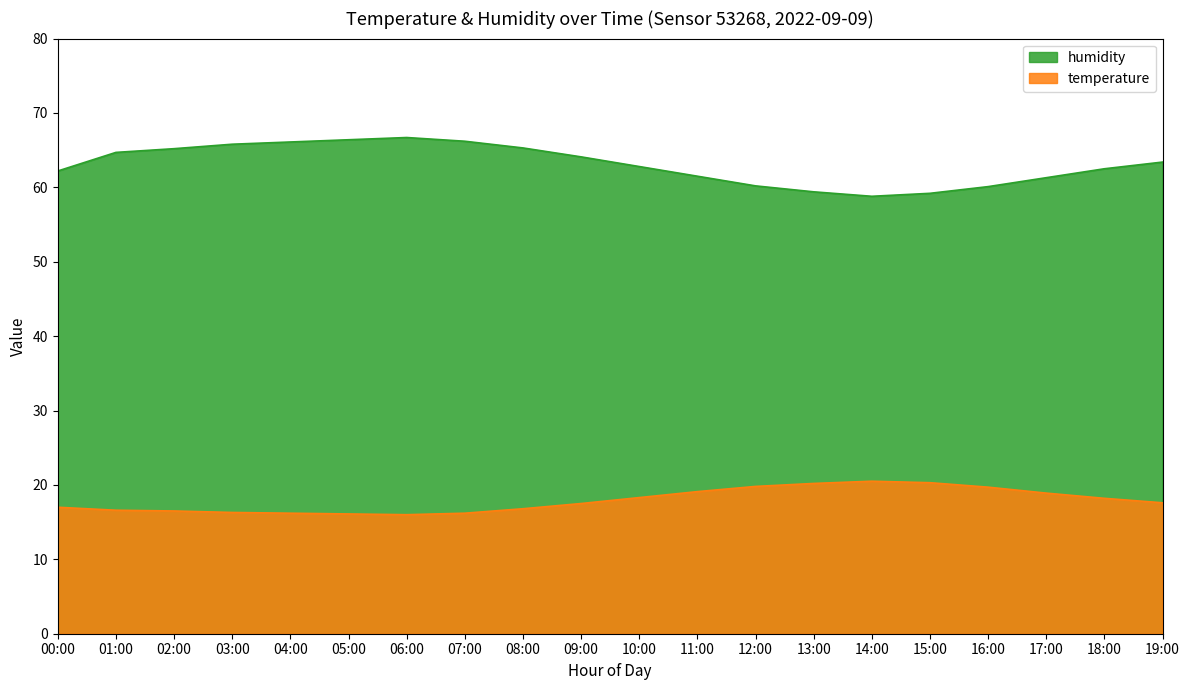

List the series in order of their peak value, lowest first.

temperature, humidity